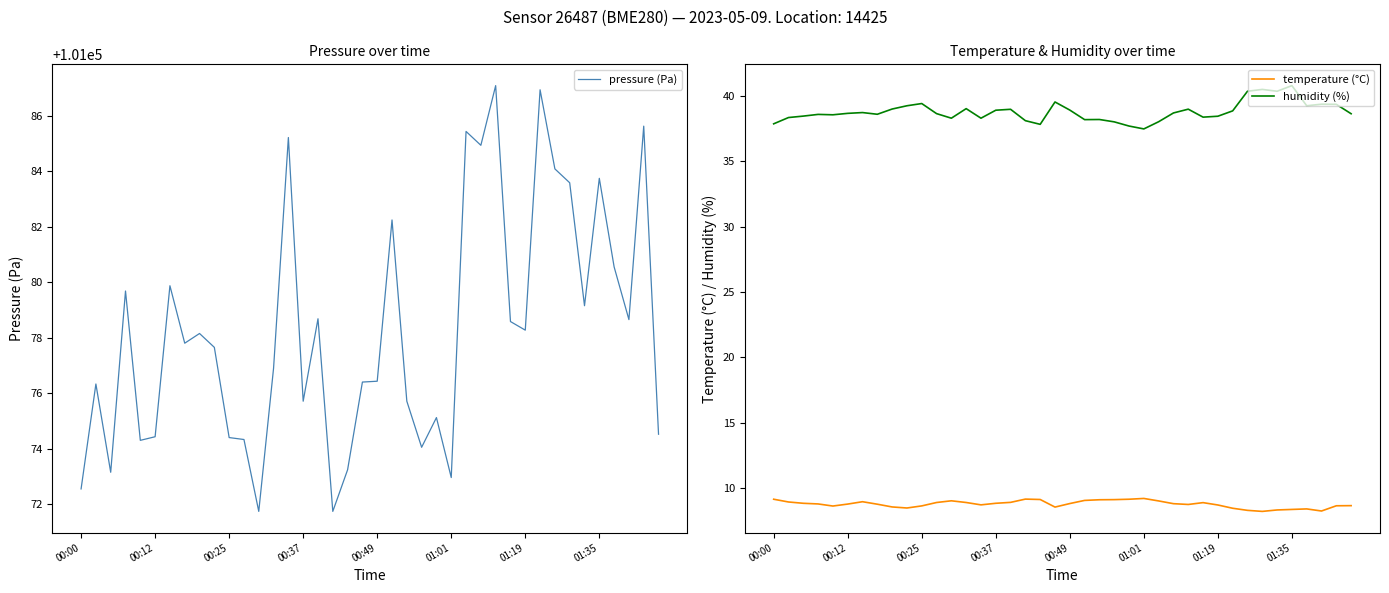

At which category is the sum across all series the highest?

28